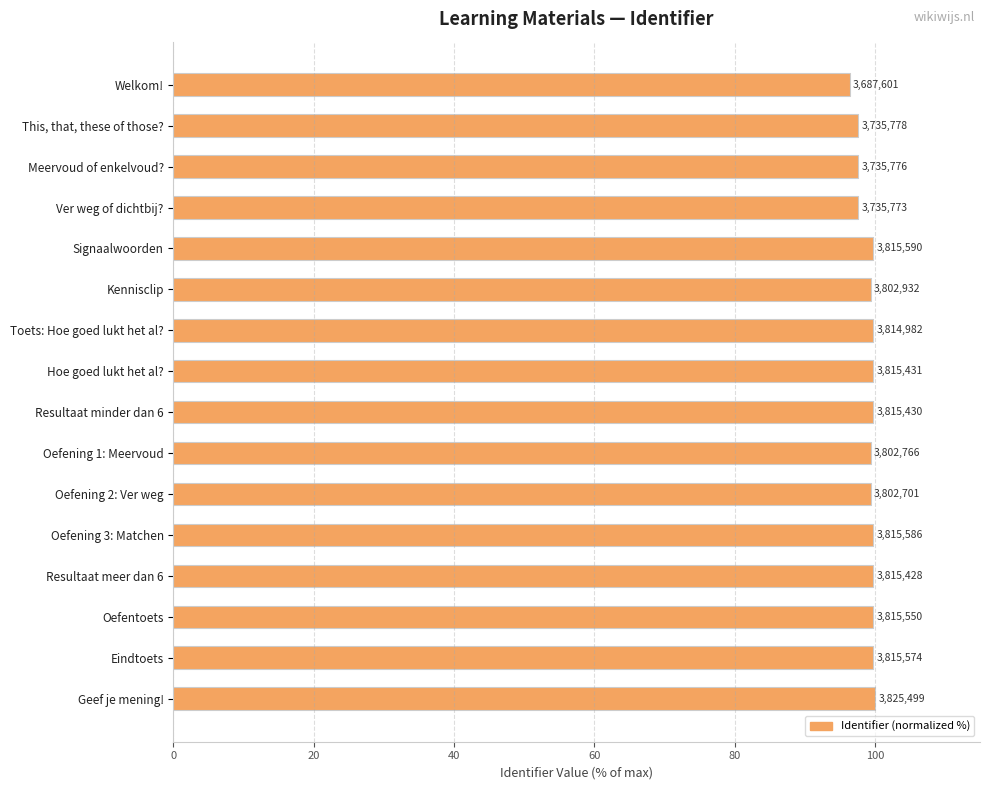

Does the chart contain any negative values?

No